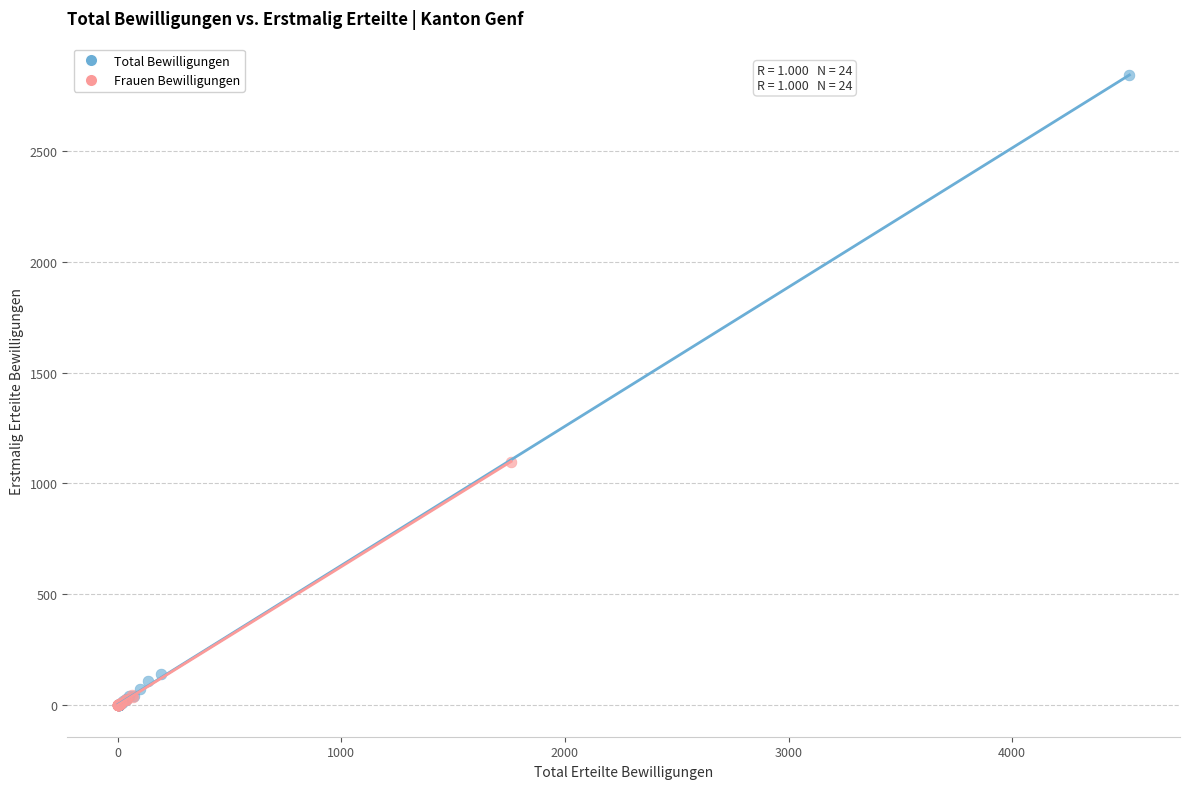

Which series contains the highest Y value?

Total Bewilligungen